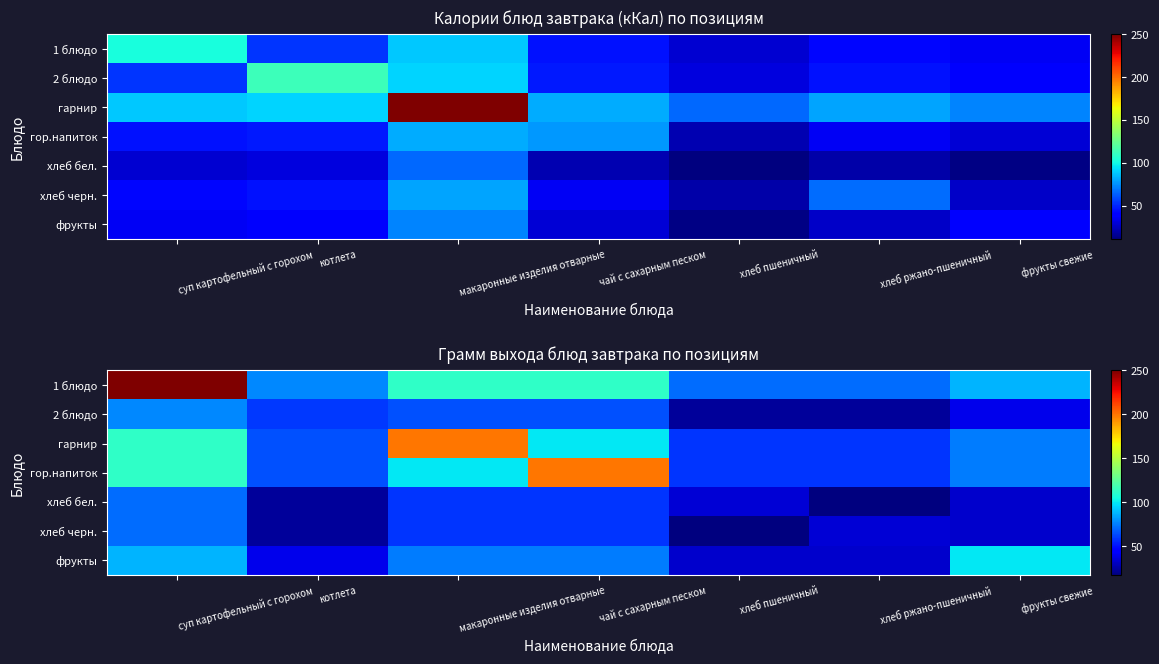

What is the maximum value shown in the chart?

250.0